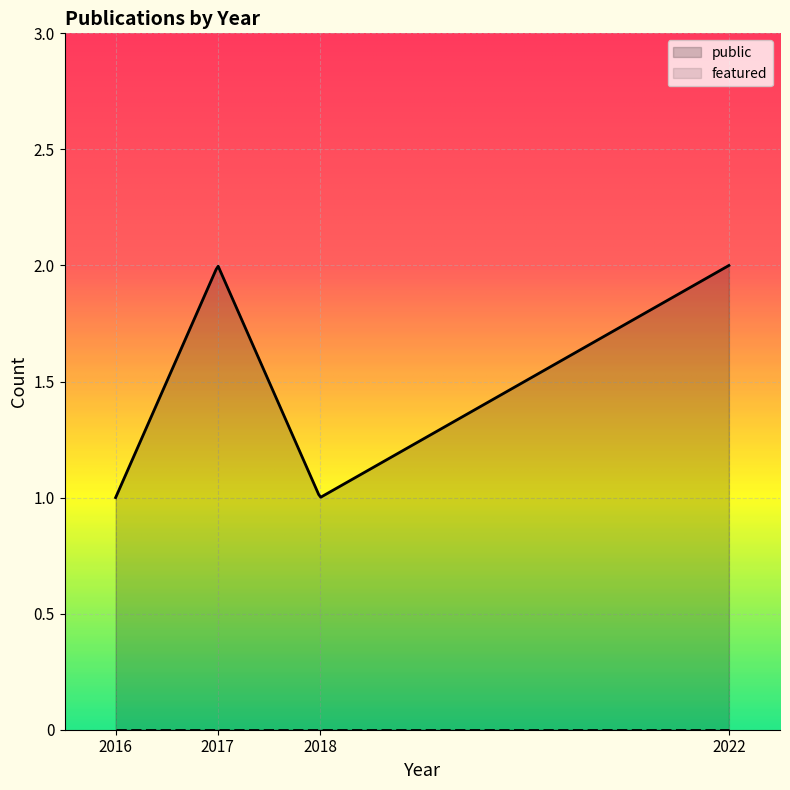

Is it true that featured equals 0 at 2022?

True